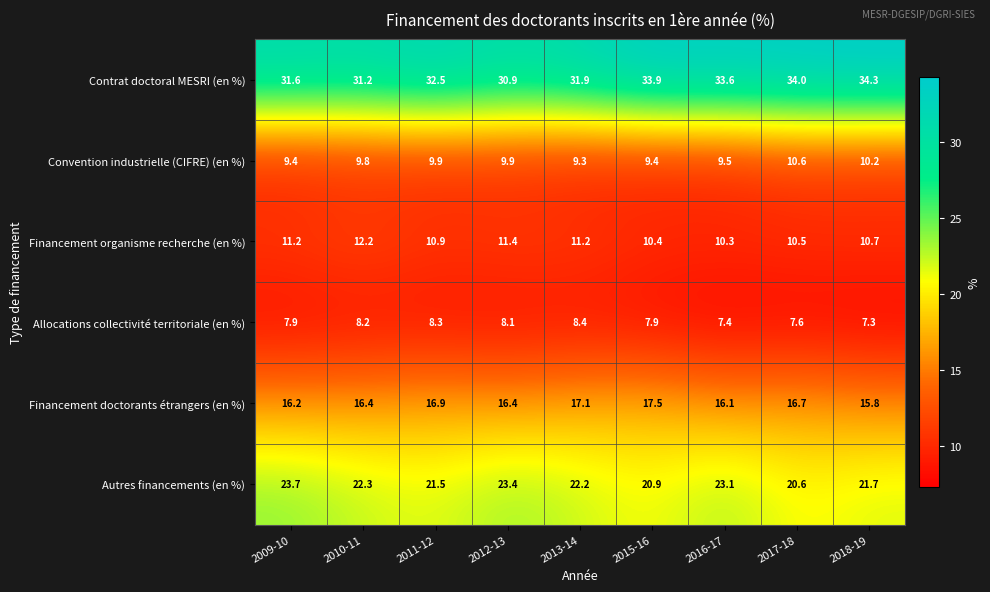

At 2015-16, list the series in order from smallest to largest.

Allocations collectivité territoriale (en %), Convention industrielle (CIFRE) (en %), Financement organisme recherche (en %), Financement doctorants étrangers (en %), Autres financements (en %), Contrat doctoral MESRI (en %)